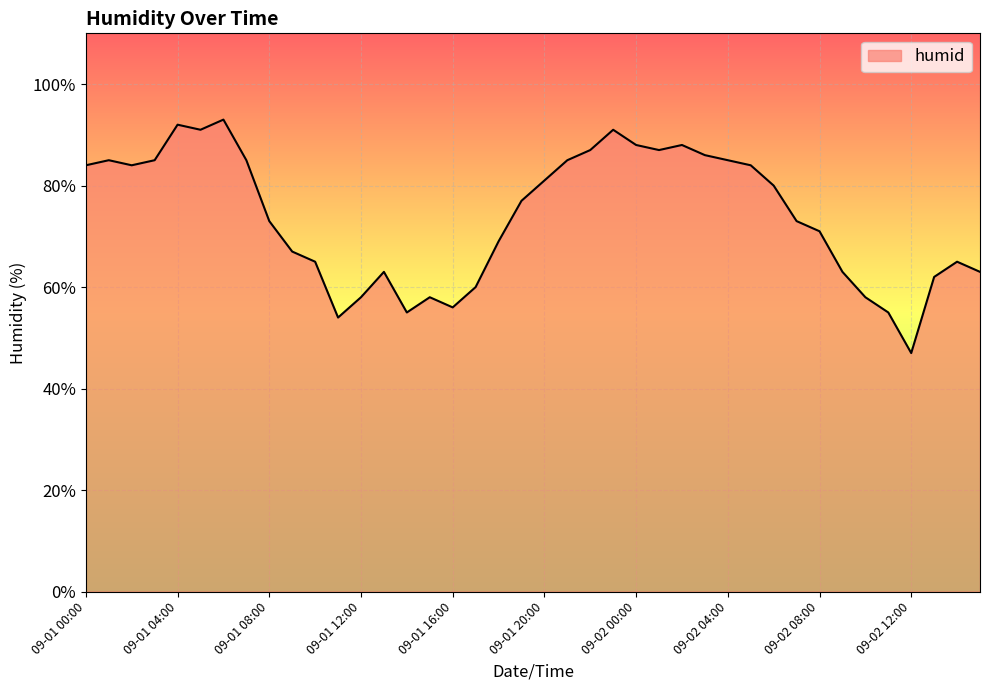

What is the difference between the maximum and minimum values?

46